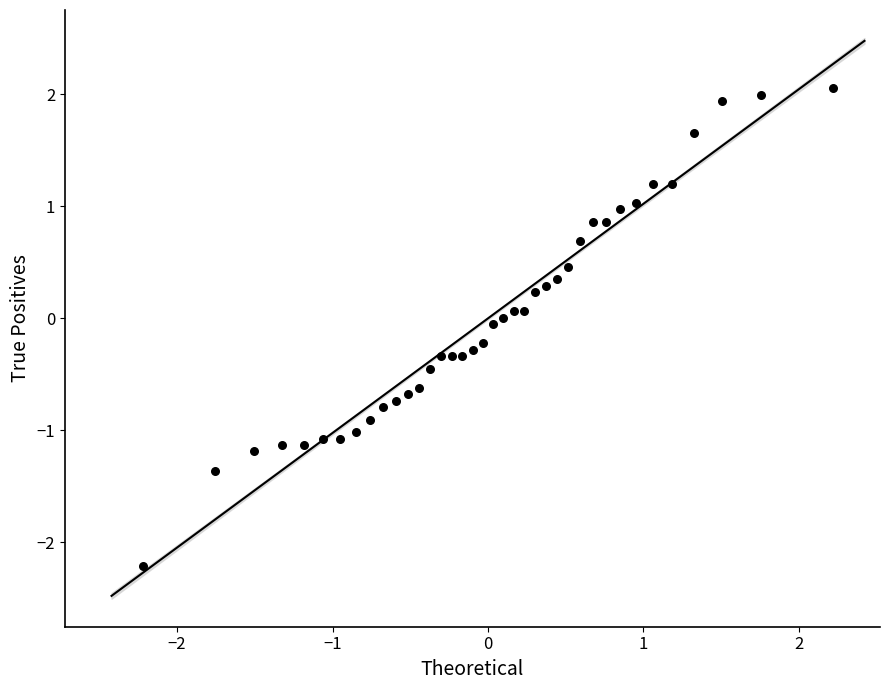

What is the range of Y values (max minus min)?

4.3